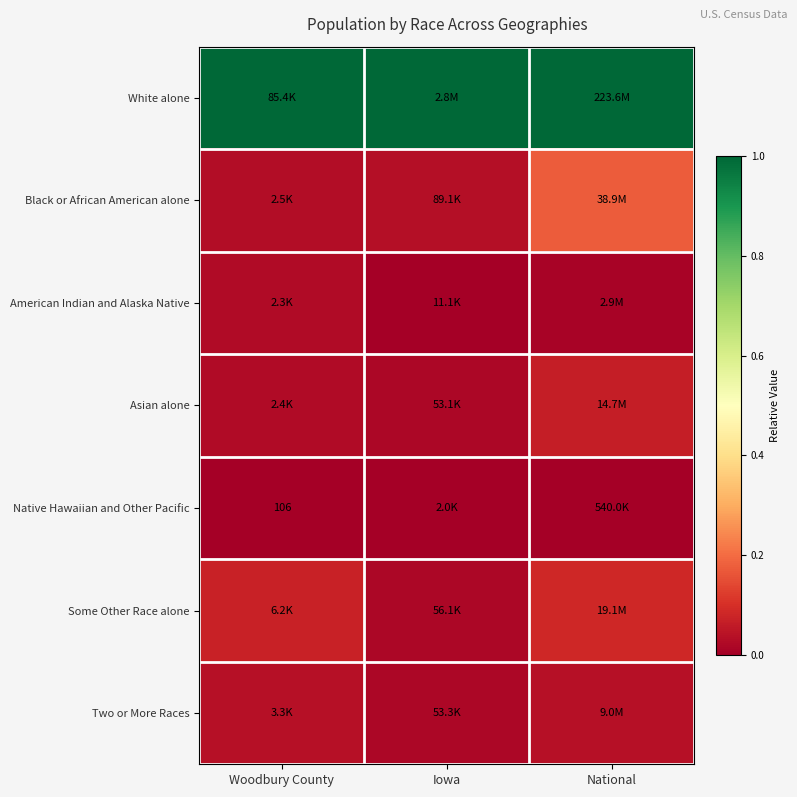

Which series has the largest range (max minus min)?

Black or African American alone